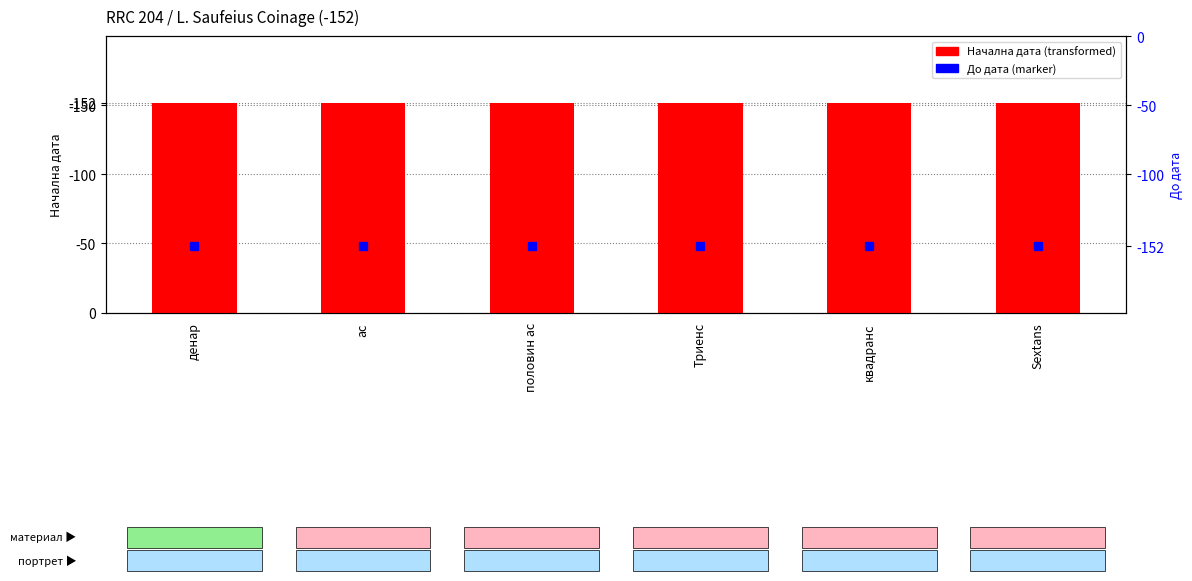

List the series in order of their overall mean, highest first.

Начална дата, До дата